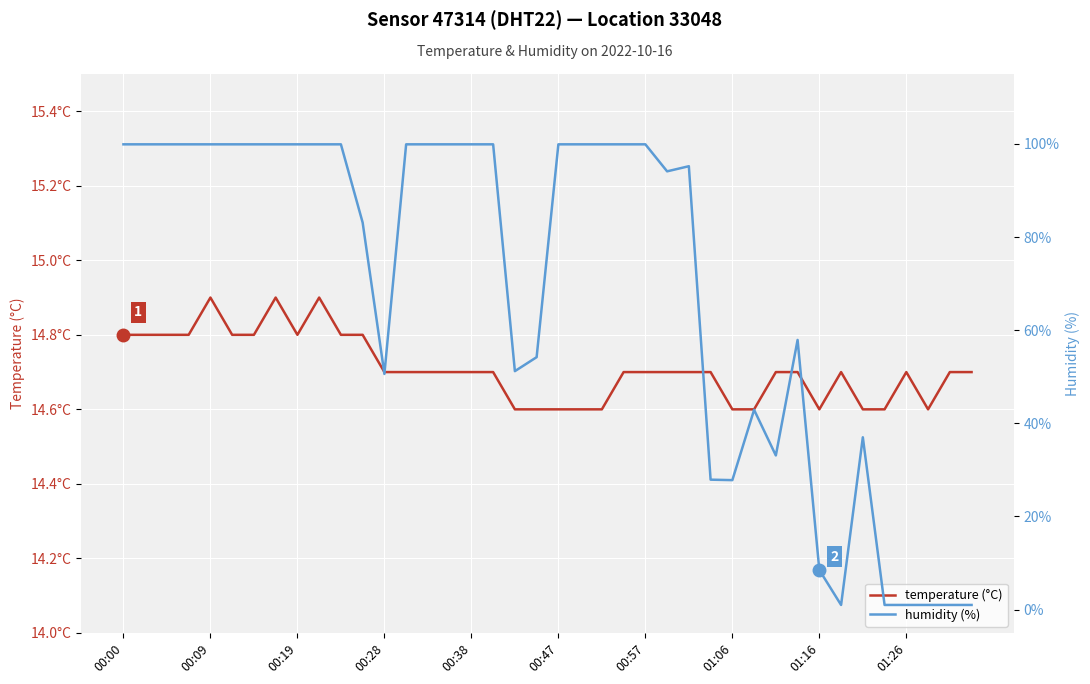

True or false: humidity (%) and temperature (°C) cross at least once.

True